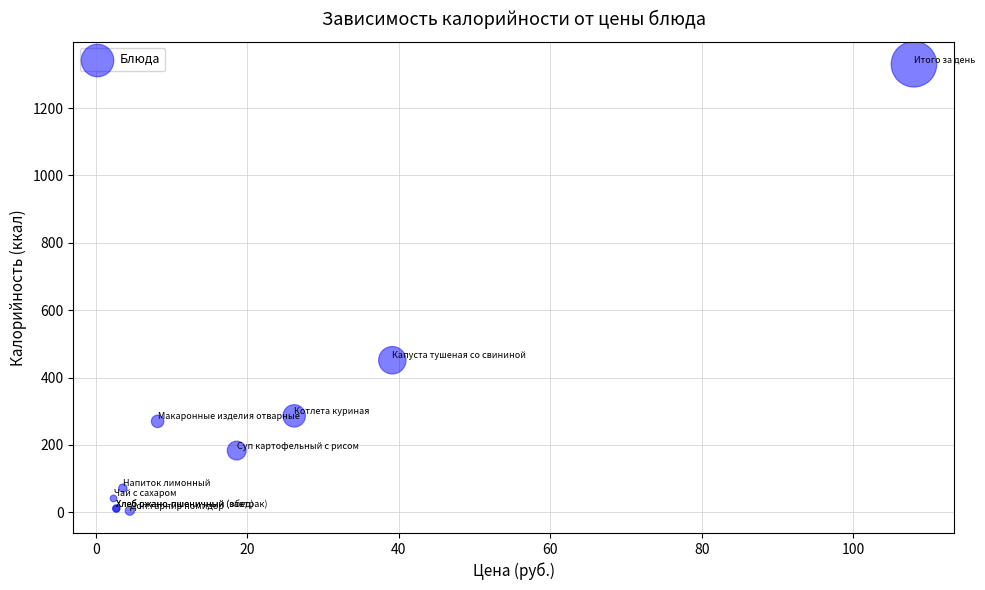

What Y value in the scatter plot is closest to 667?

451.3